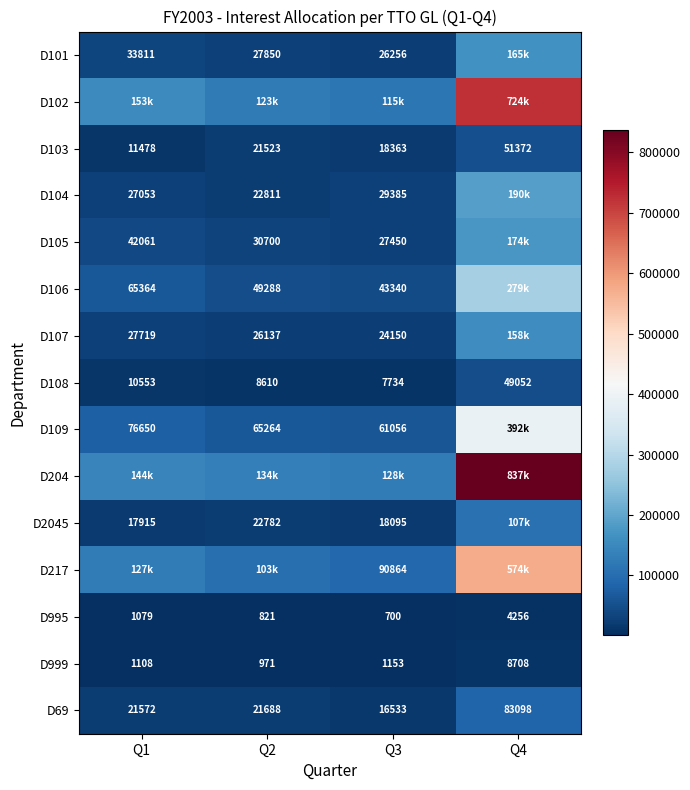

Which category has the highest value across all series?

Q4